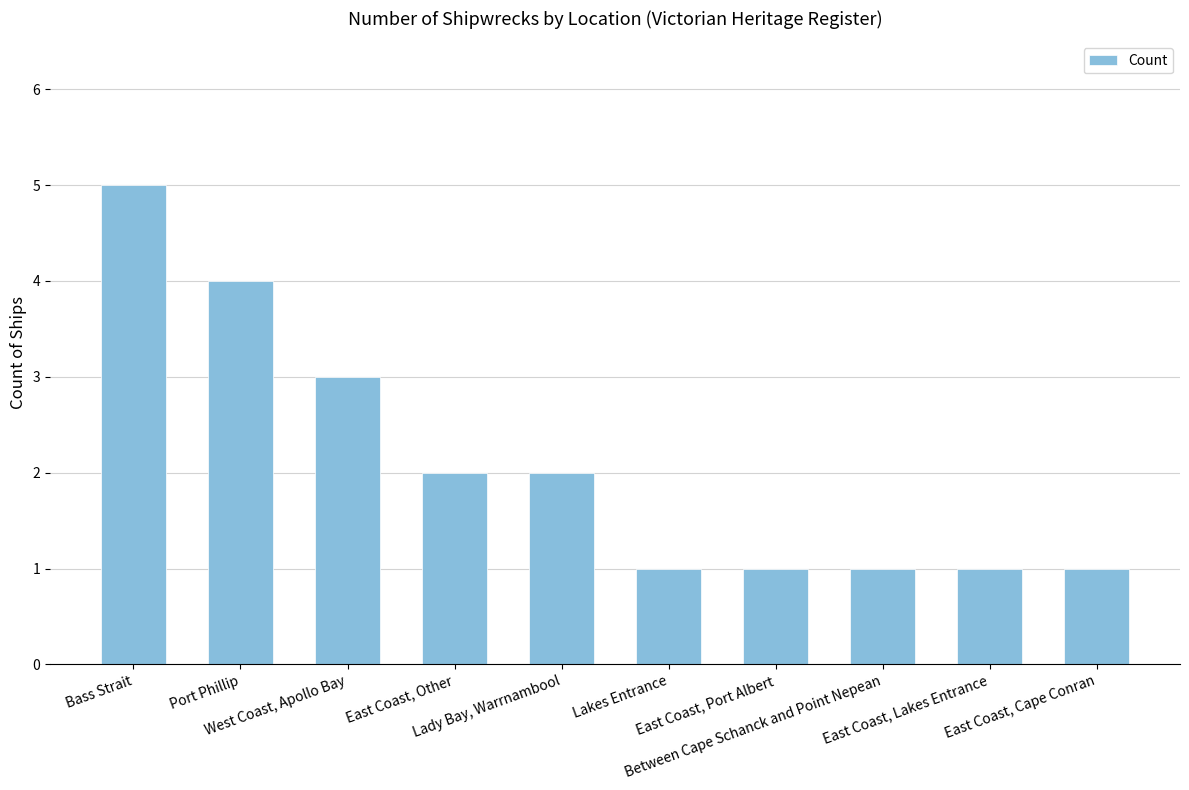

Reading left to right, list all the values displayed in this chart.

Bass Strait=5	Port Phillip=4	West Coast, Apollo Bay=3	East Coast, Other=2	Lady Bay, Warrnambool=2	Lakes Entrance=1	East Coast, Port Albert=1	Between Cape Schanck and Point Nepean=1	East Coast, Lakes Entrance=1	East Coast, Cape Conran=1